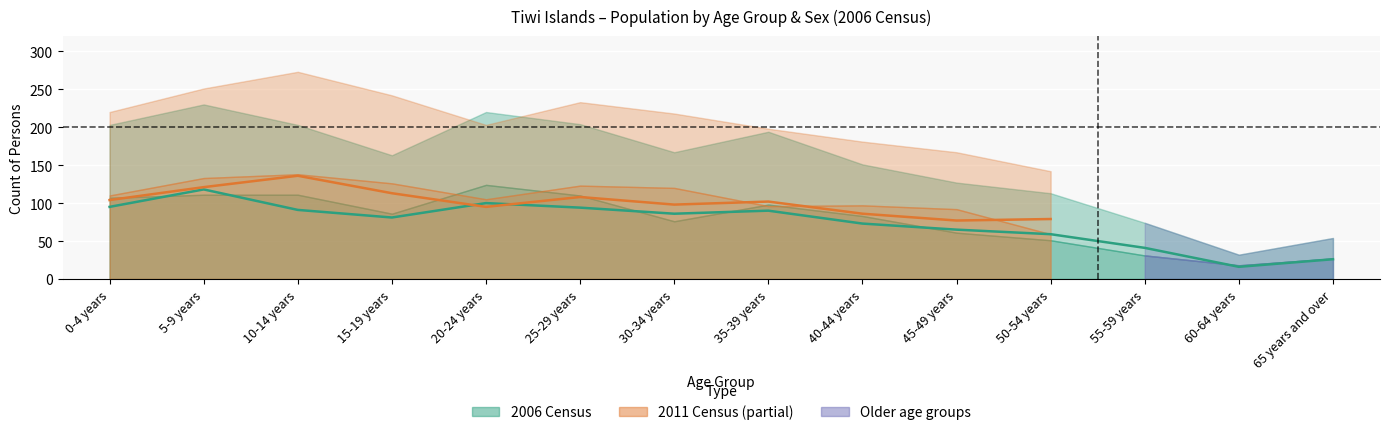

What is the value of the Total_Females_2011 point at the 2nd from the left?

121